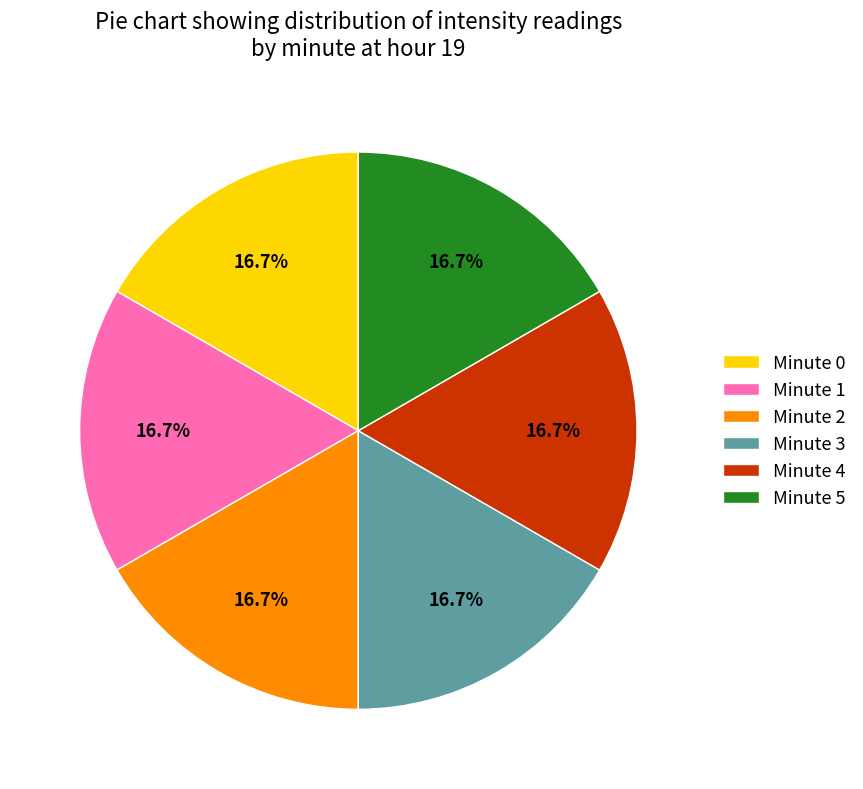

To the nearest percent, what is the difference between the largest and smallest slice percentages?

0%